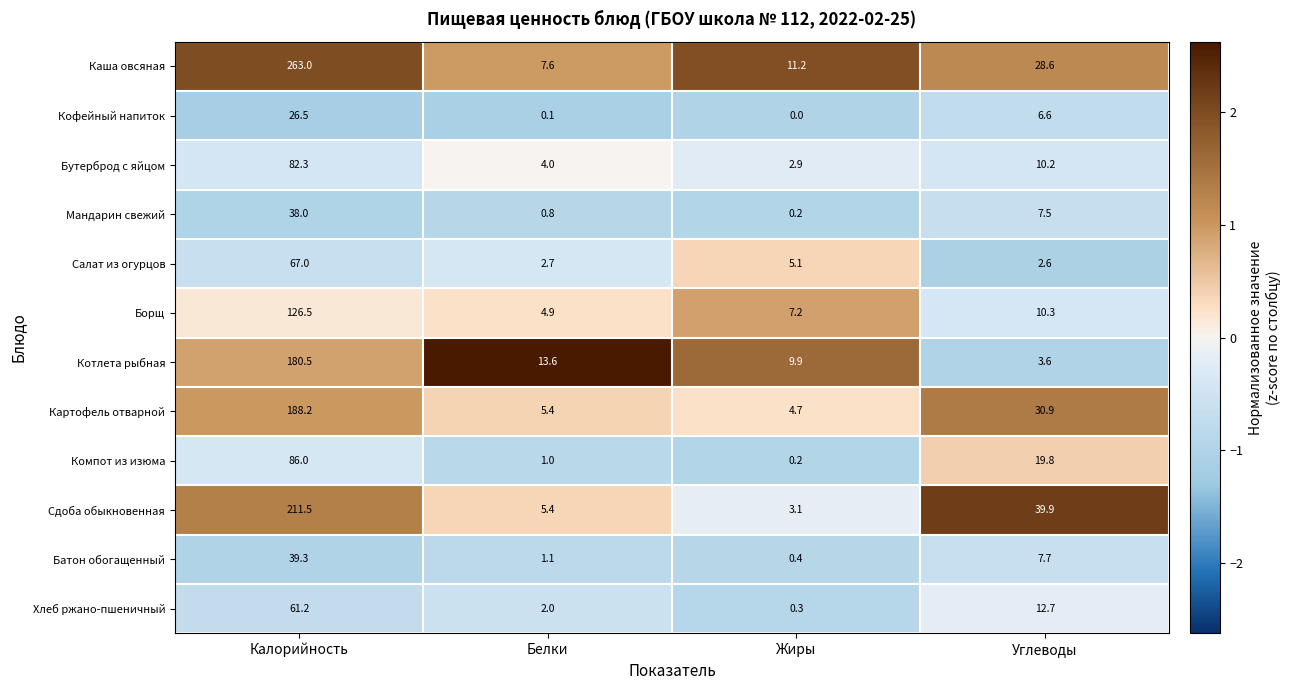

What is the approximate value of Мандарин свежий at Углеводы?

7.5